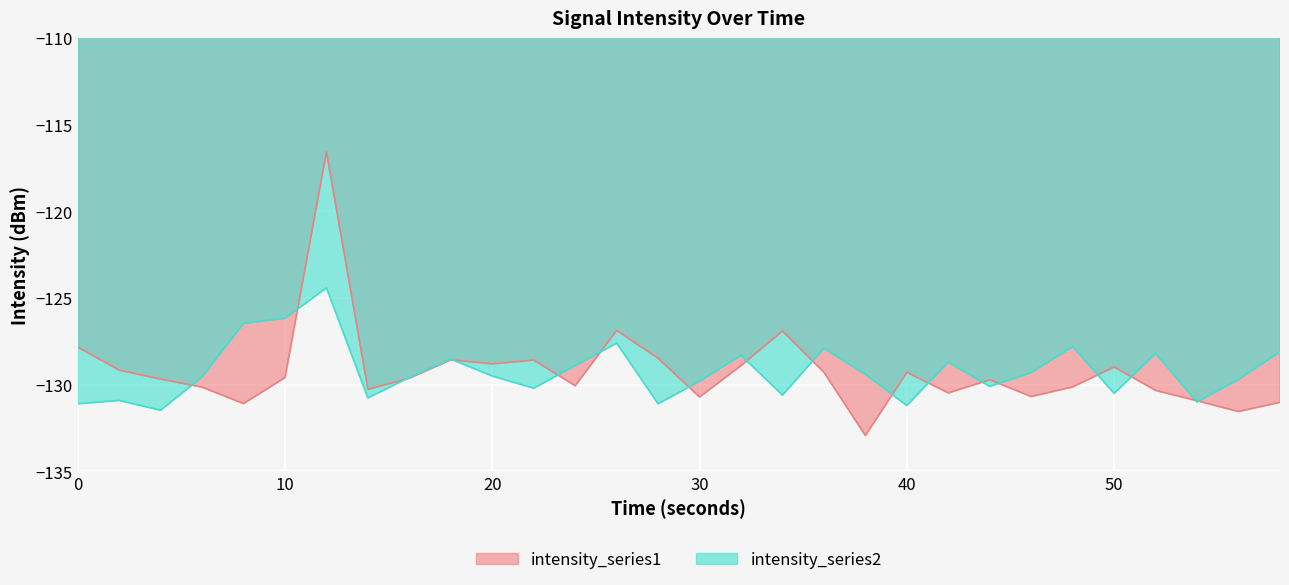

Is the value of intensity_series2 at 46 greater than the value of intensity_series1 at 28?

No